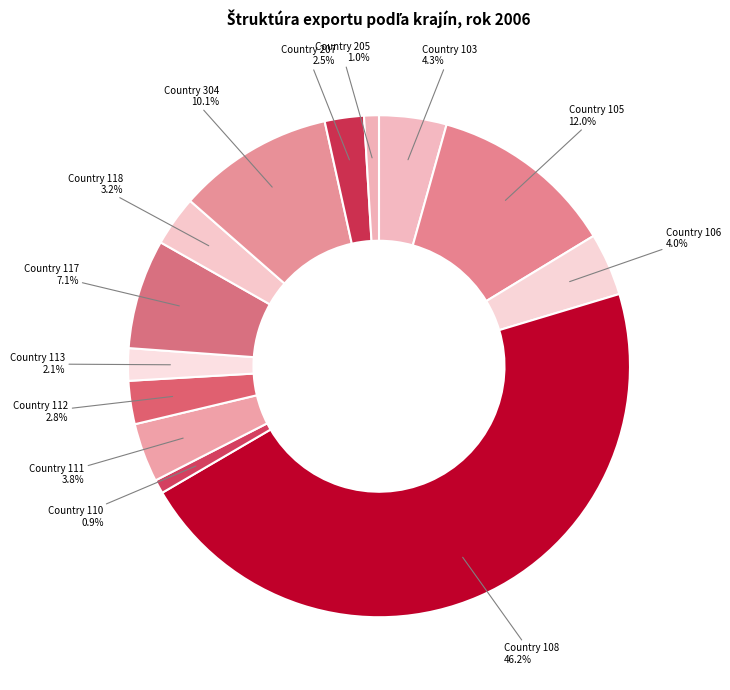

How many slices are in this pie chart?

13